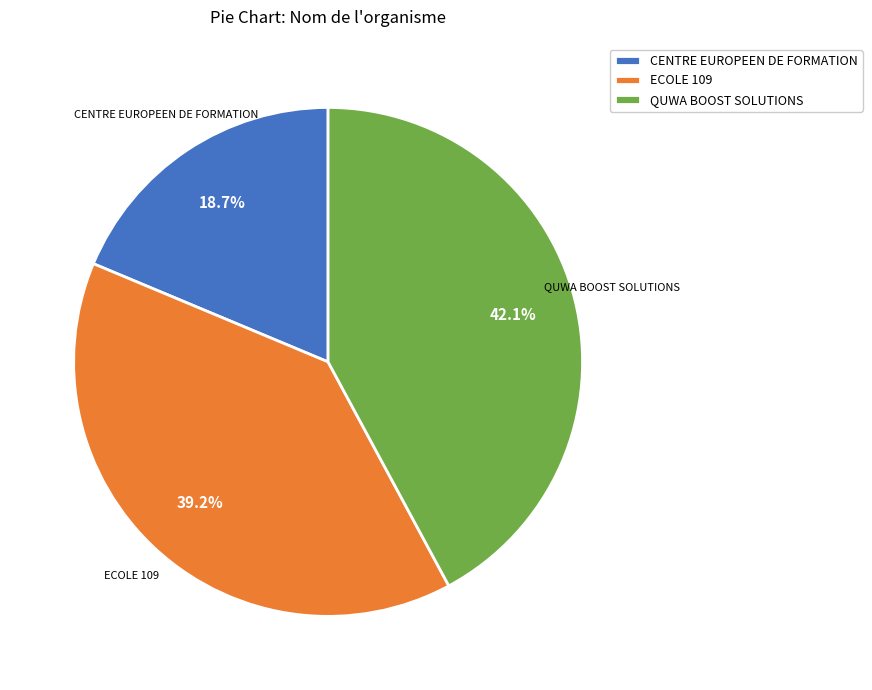

Is the sum of QUWA BOOST SOLUTIONS and ECOLE 109 greater than half?

Yes